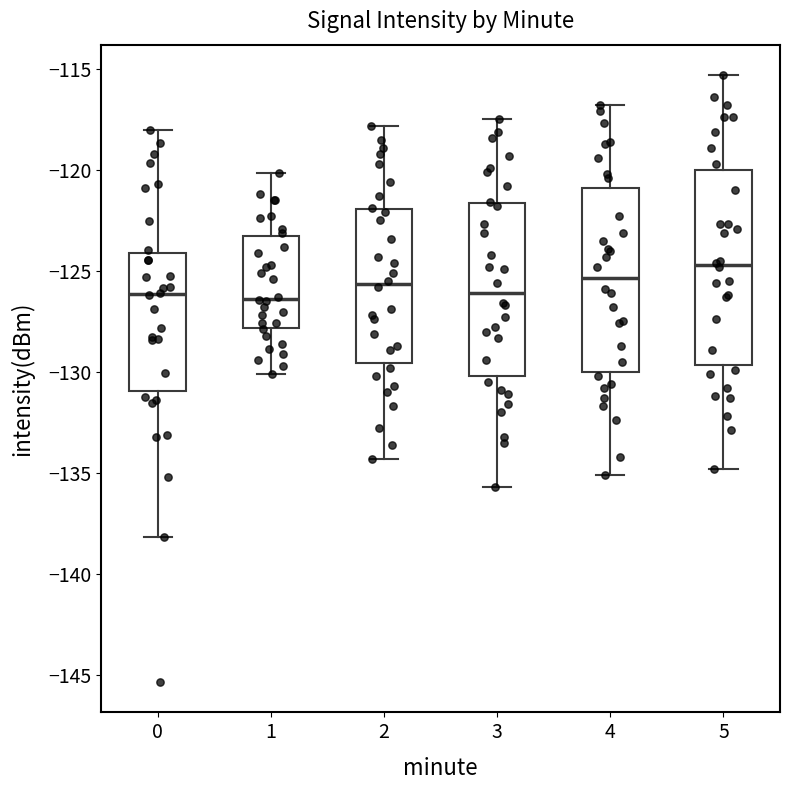

Where is the upper edge of the box at x = 3 on the y-axis? The values are not printed on the chart, so give them approximately, as read against the axis.

-121.5